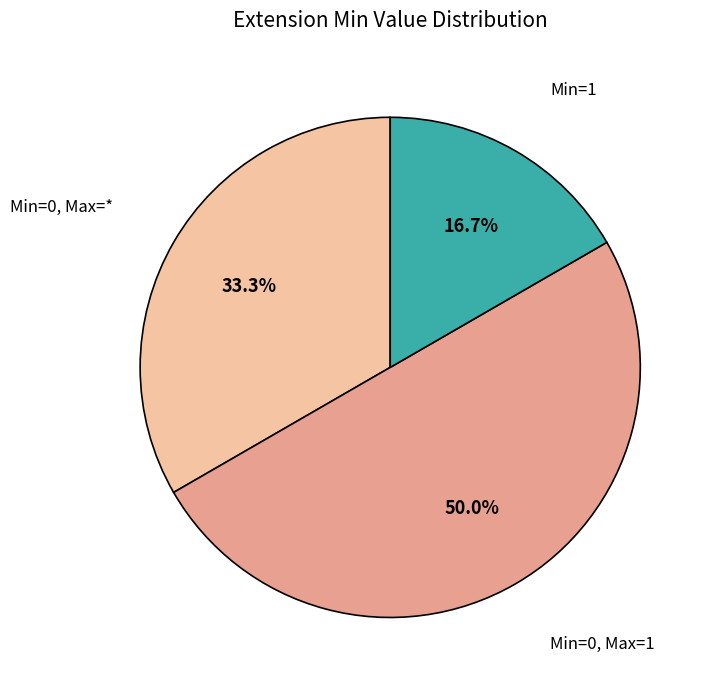

How many segments does this pie chart have?

3